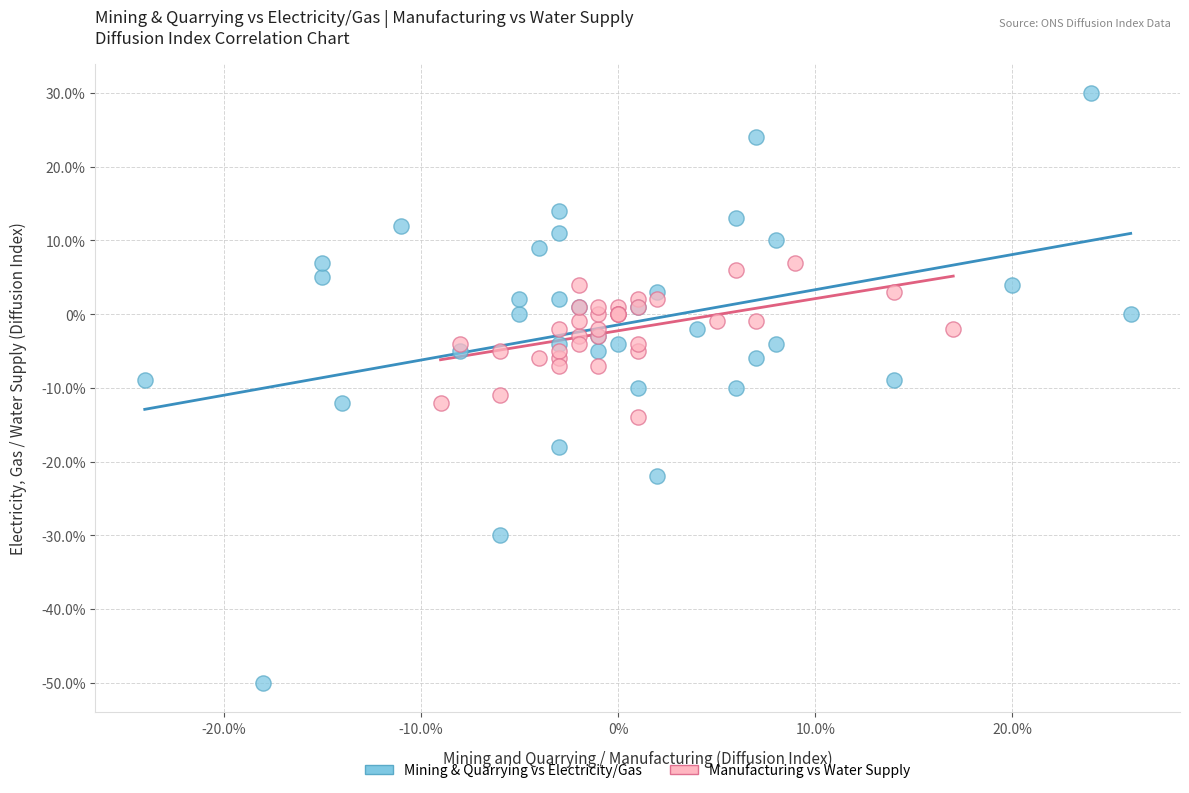

Which series reaches the minimum Y coordinate?

Mining & Quarrying vs Electricity/Gas